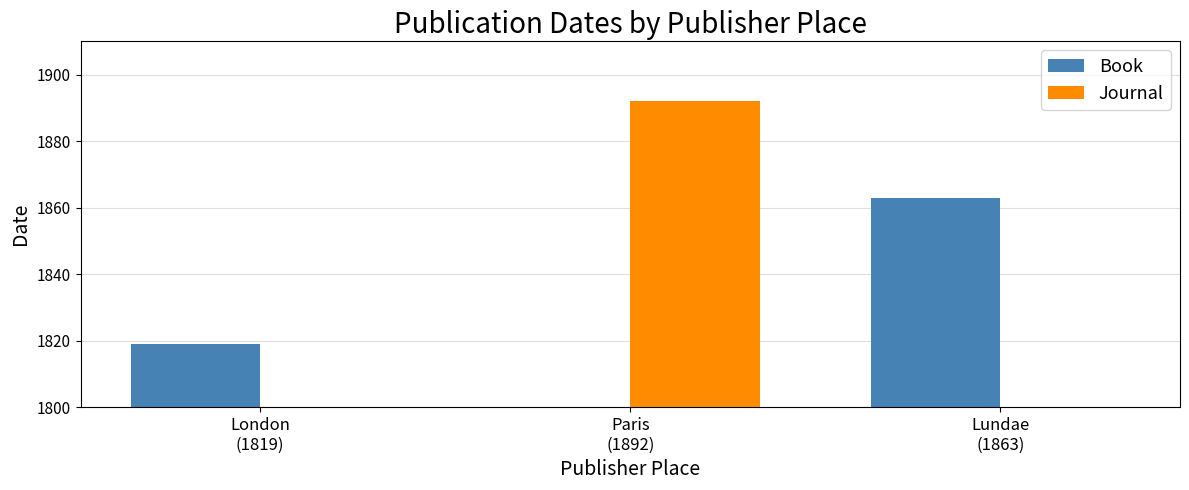

Which has a higher value, Paris
(1892) or London
(1819)?

London
(1819)